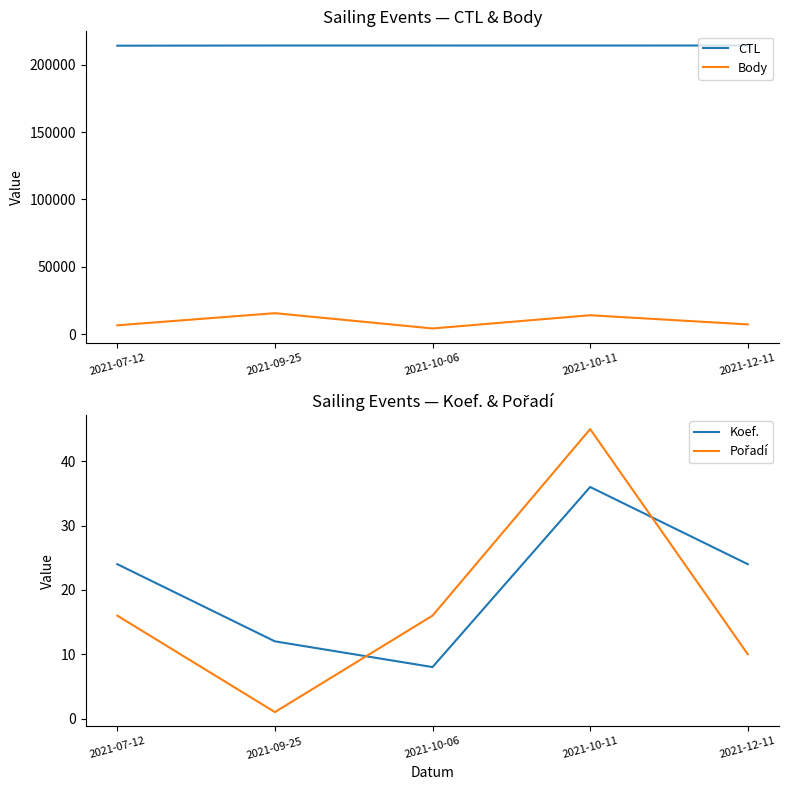

Where does the Body series first go above 7323?

2021-09-25